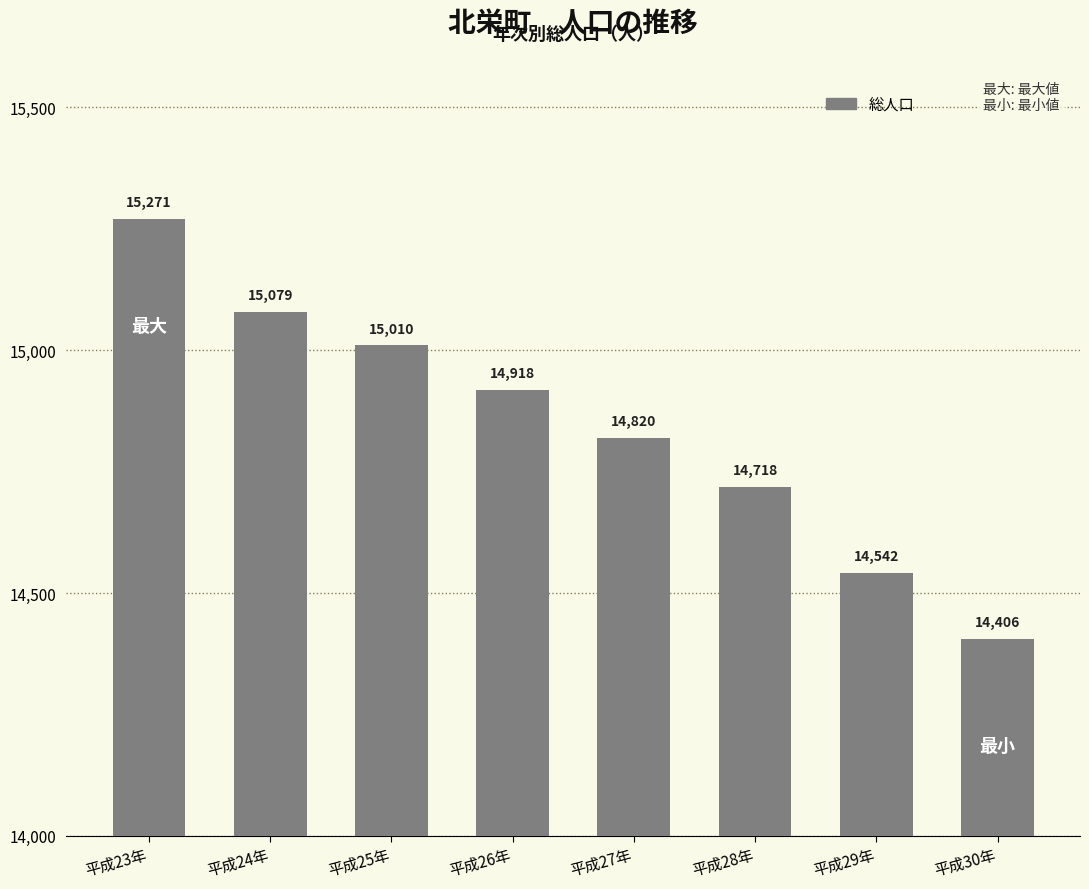

Is it true that the value at 平成26年 is 14918?

True